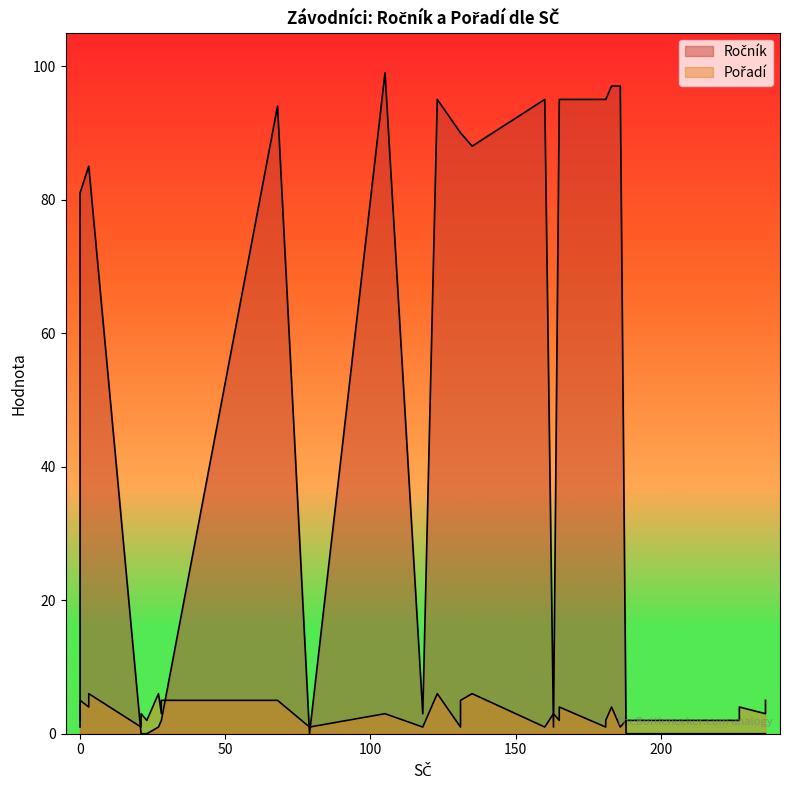

In Pořadí, how many points are higher than both neighbors (excluding endpoints)?

7